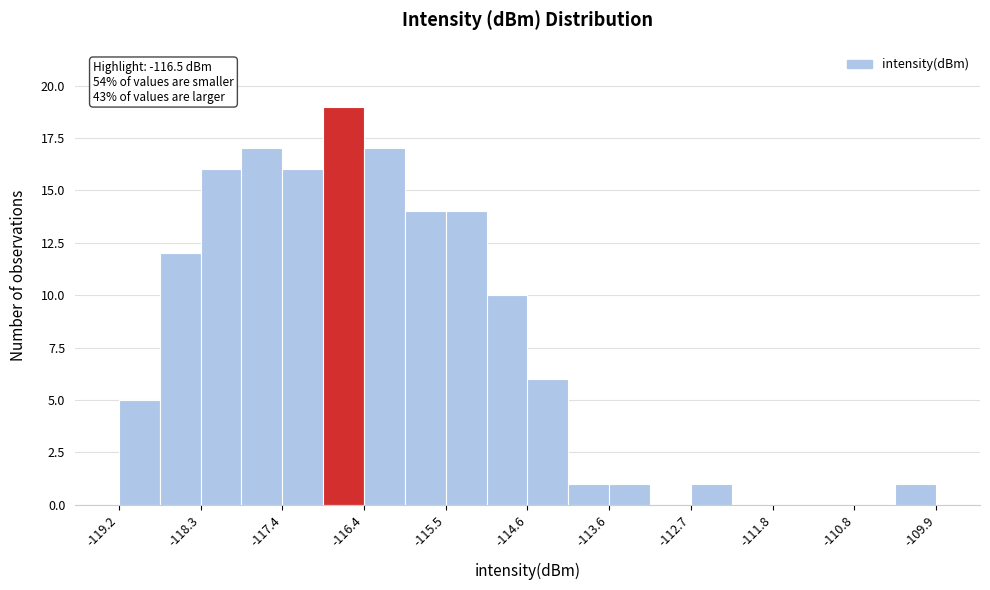

Over which range of the x-axis is the bar tallest?

-116.9 to -116.4